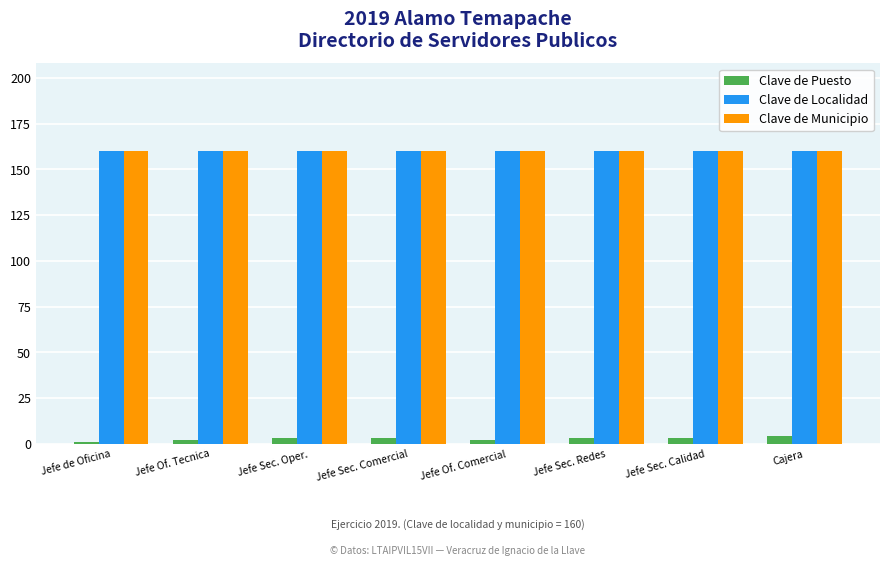

True or false: Clave de Puesto has a value of 3 at Jefe Sec. Redes.

True